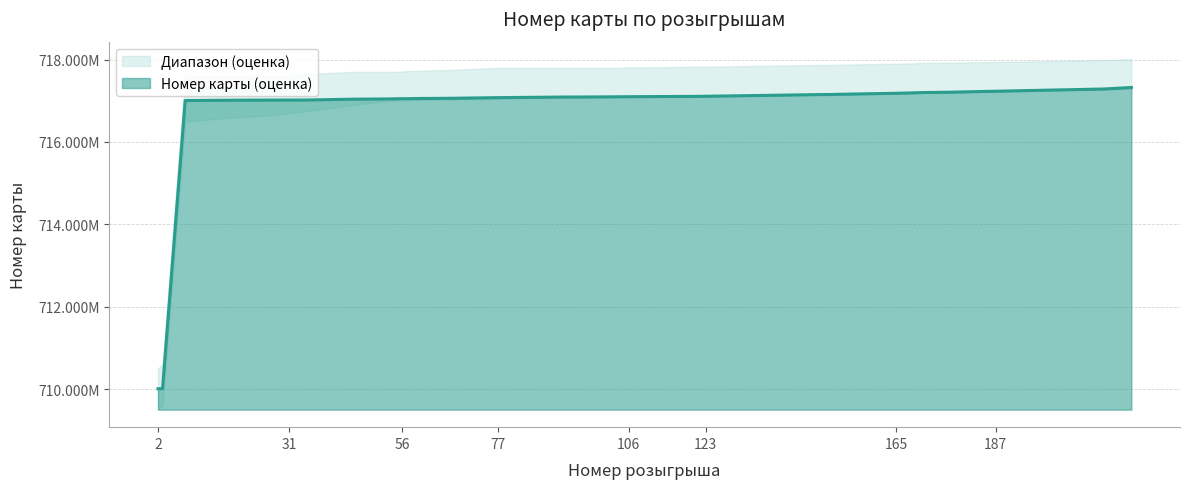

At which label is Номер карты closest to 713665149?

8